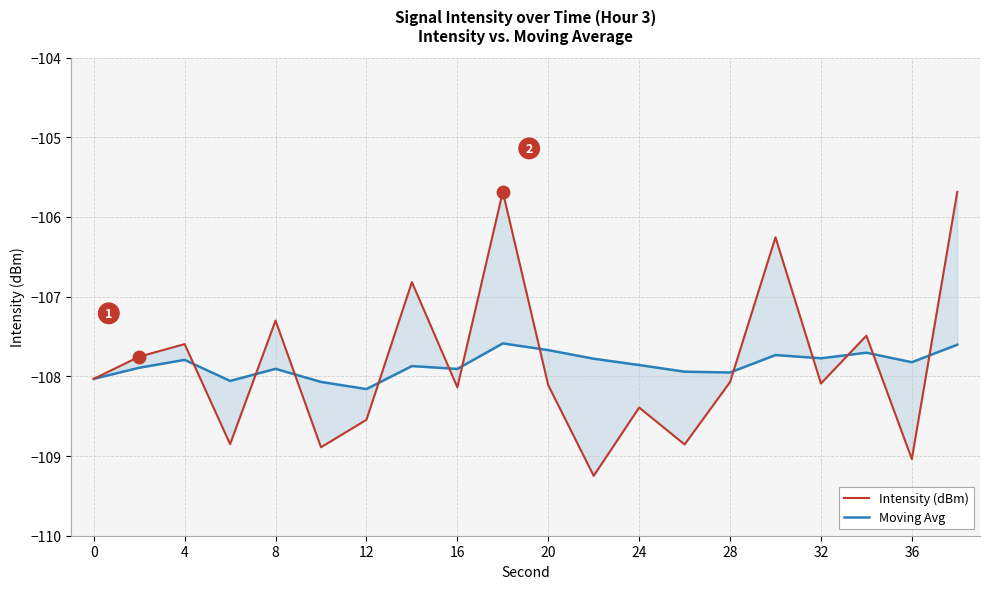

Rank the series by their maximum value, from lowest to highest.

Moving Avg, Intensity (dBm)